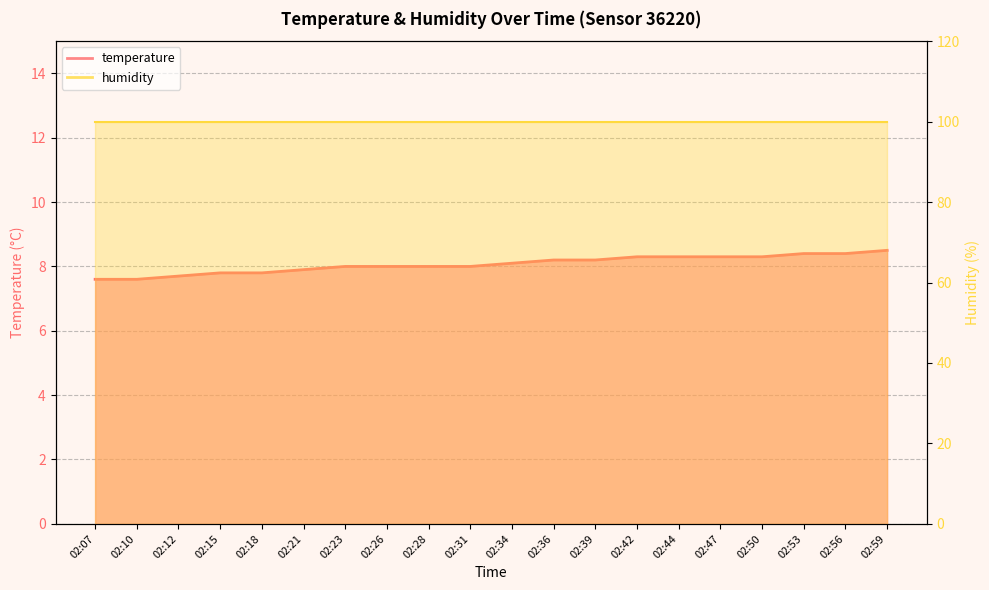

Approximately how many times larger is the value at 02:56 compared to 02:36?

1.0